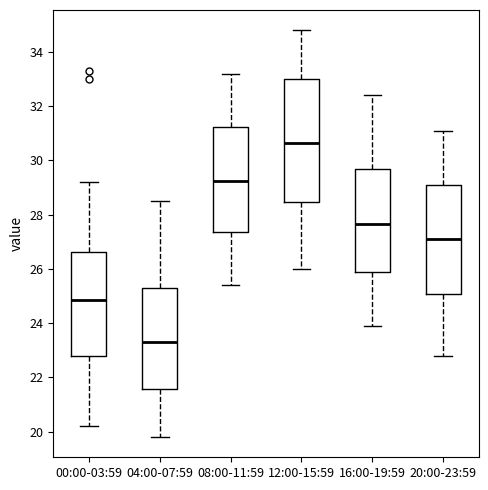

Which box has the highest median line?

12:00-15:59